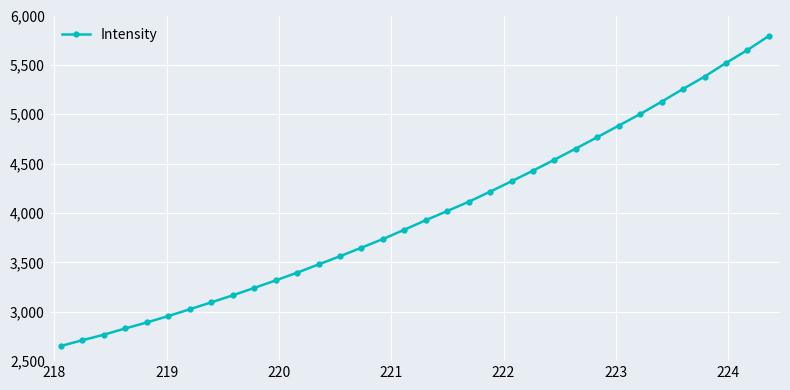

What is the difference between the maximum and second lowest values?

3080.9